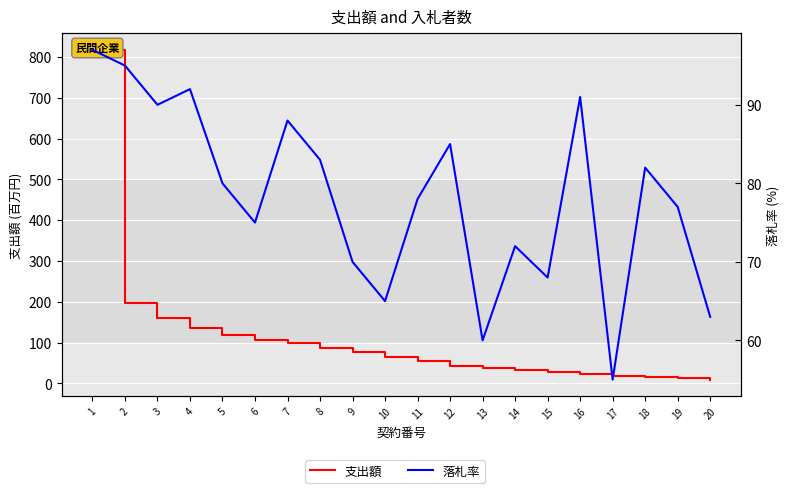

Which series has the largest total across all categories?

支出額